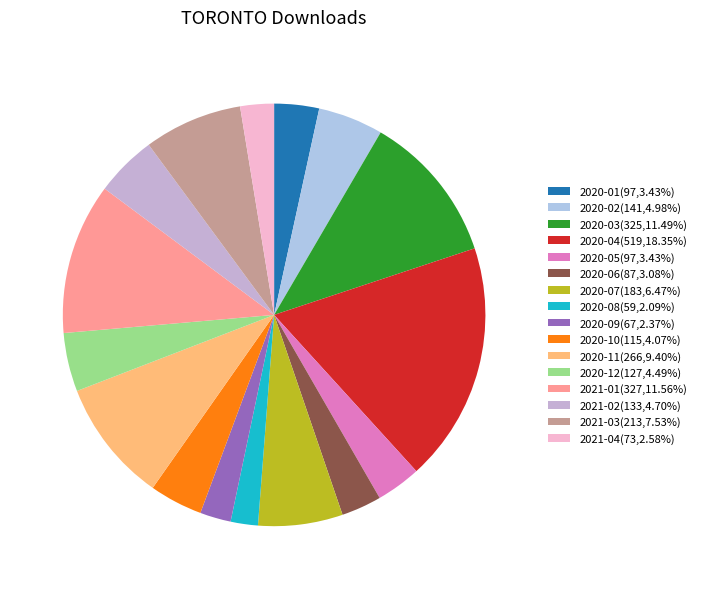

The 2021-01 slice represents 12% of the pie. True or false?

True